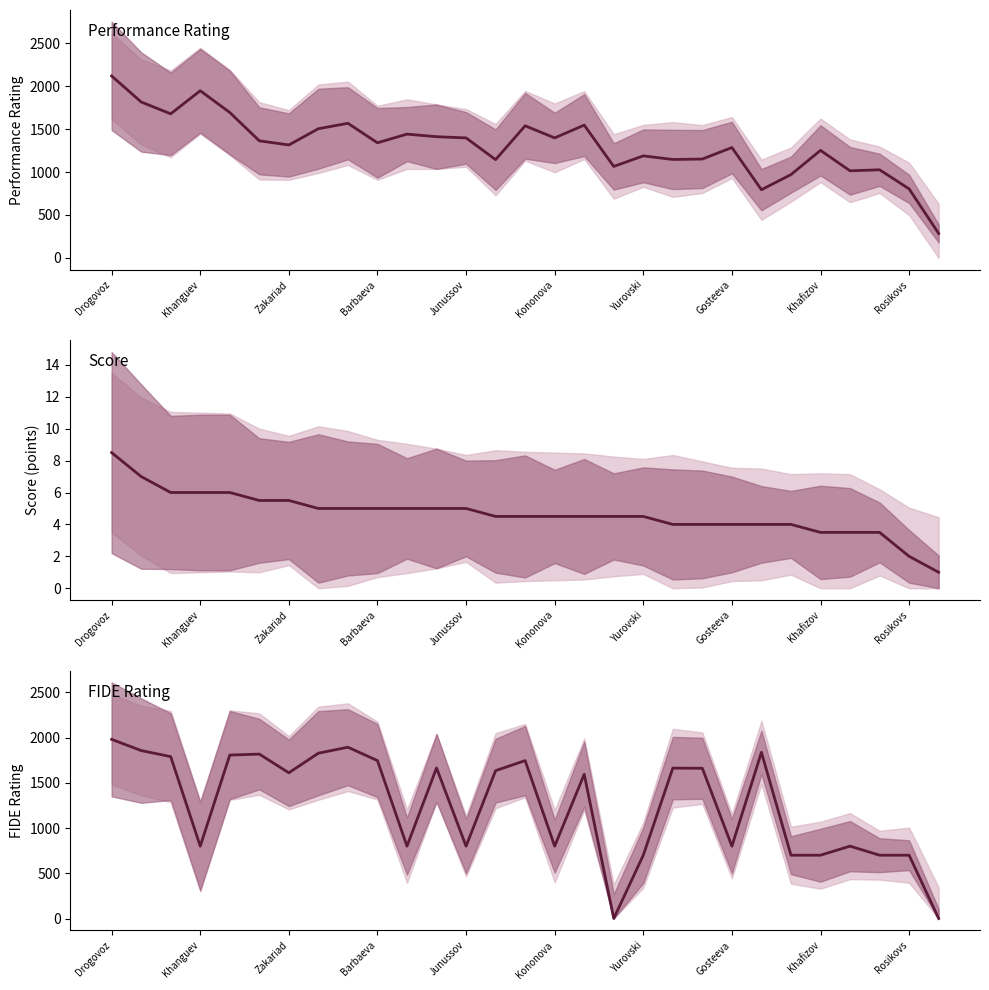

True or false: Rp (col_19) and Score (col_15) intersect in this chart.

False